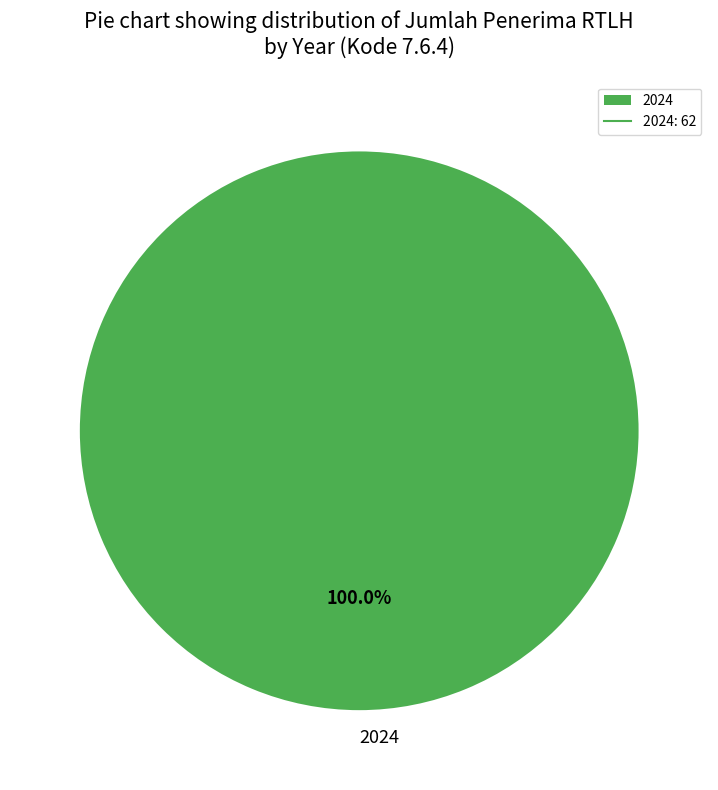

Rank the categories by value from lowest to highest.

2024